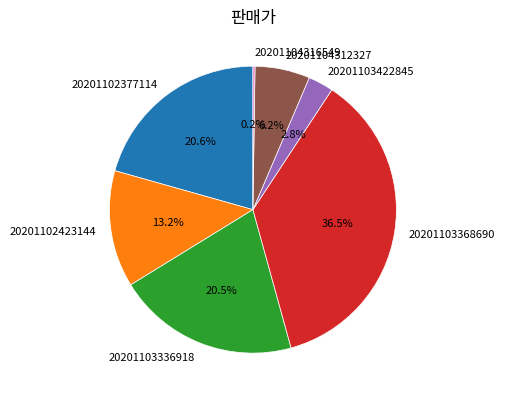

What portion of the pie excludes 20201103368690?

63.5%